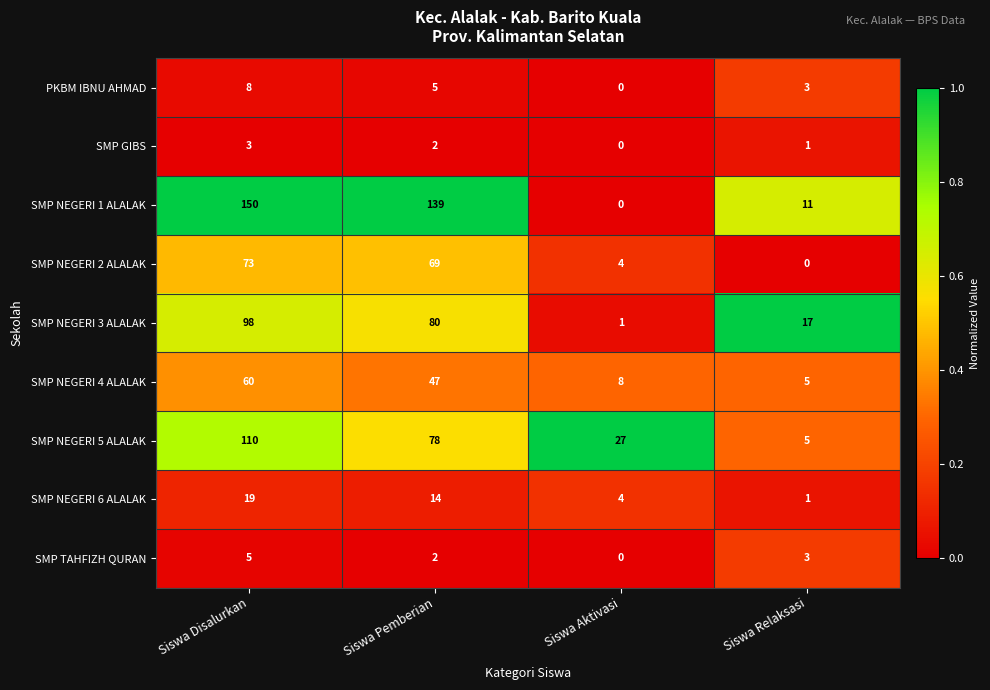

At which label does SMP NEGERI 3 ALALAK reach its minimum?

Siswa Aktivasi